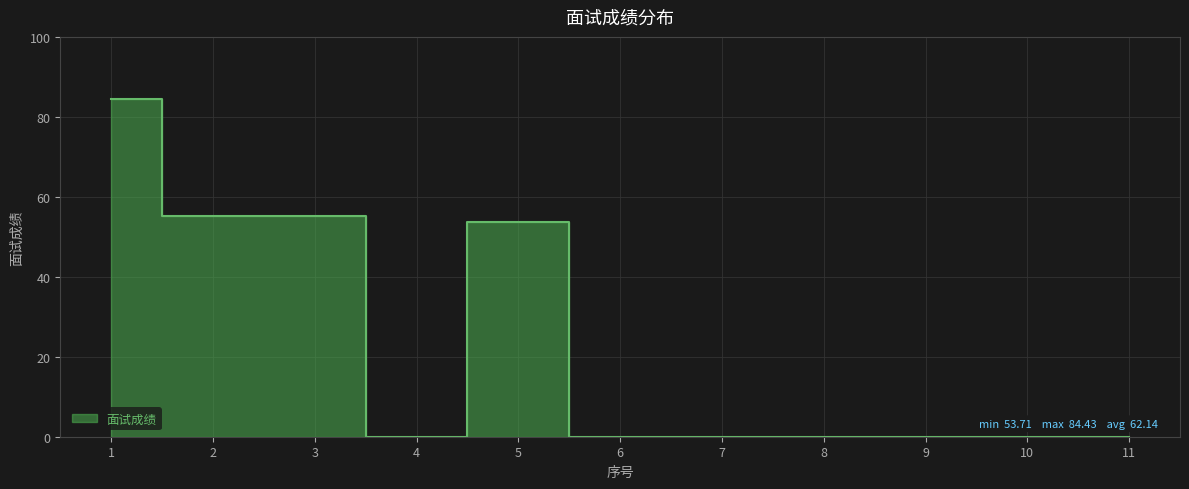

What is the maximum value shown in the chart?

84.4